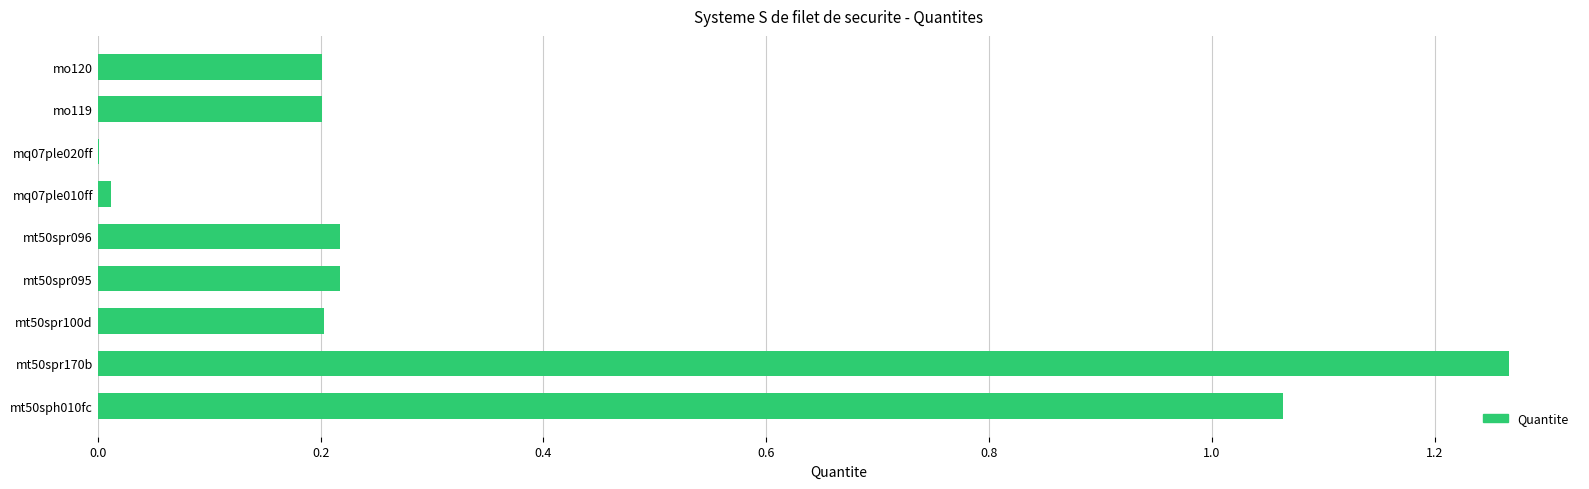

What is the average value?

0.4